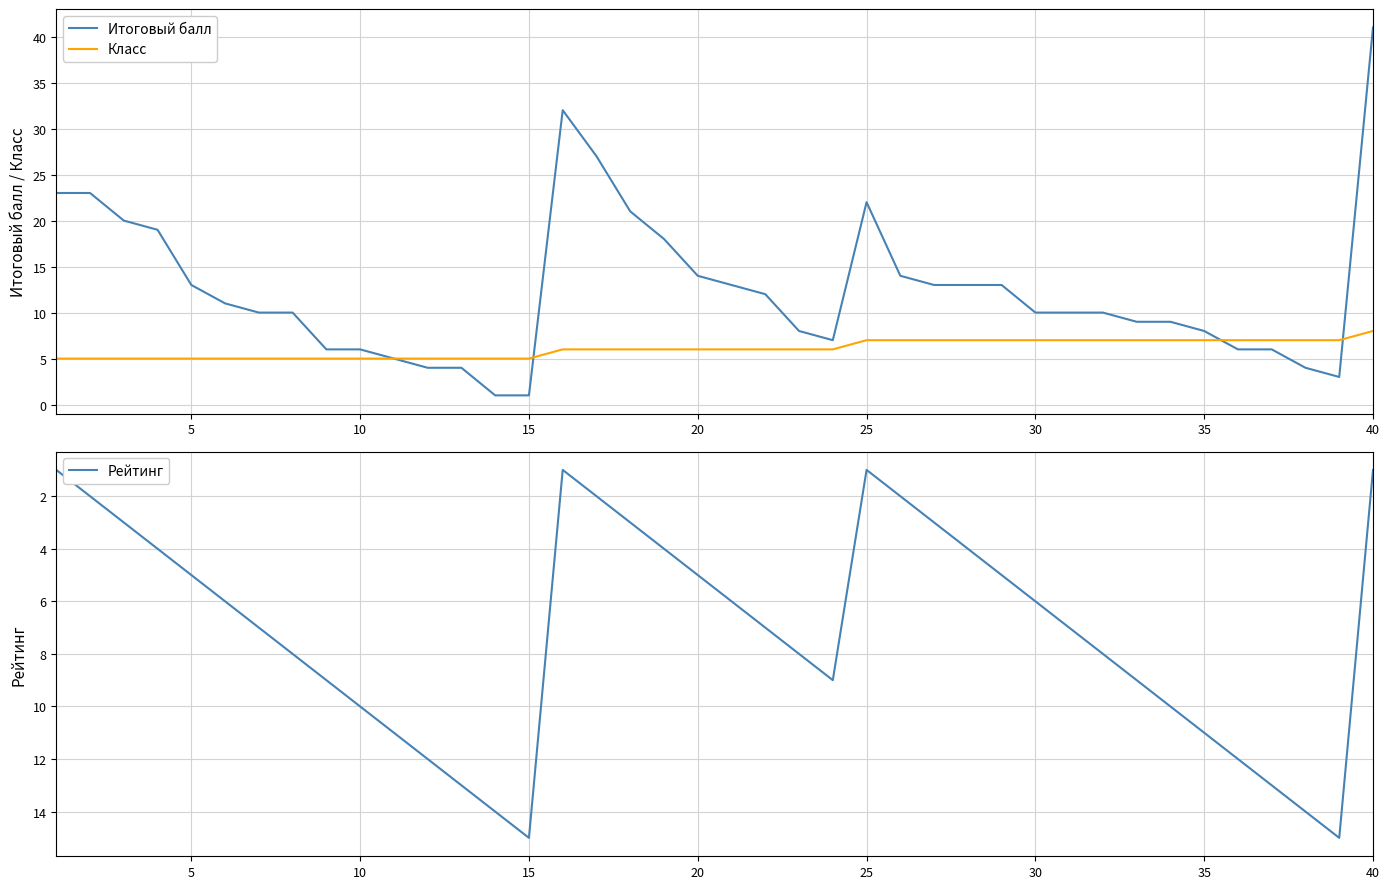

What is the lowest value of the Класс series?

5